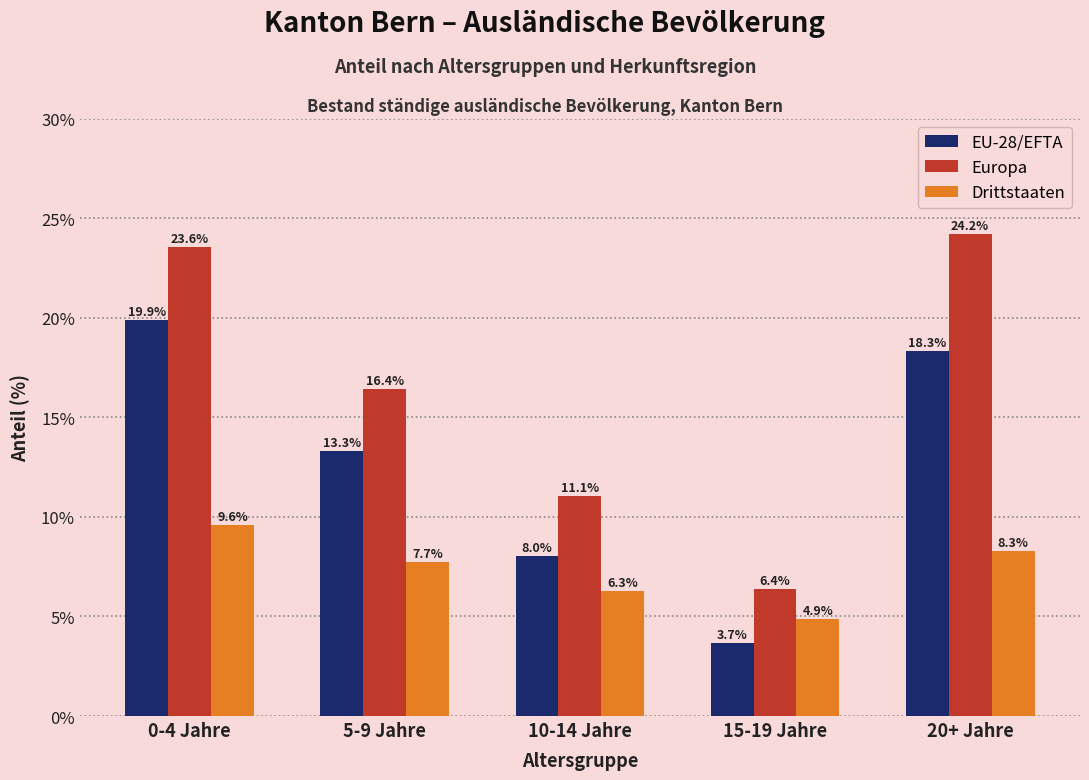

Reading right to left, list all the values displayed in this chart.

EU-28/EFTA: 18.3	3.7	8.0	13.3	19.9
Europa: 24.2	6.4	11.1	16.4	23.6
Drittstaaten: 8.3	4.9	6.3	7.7	9.6